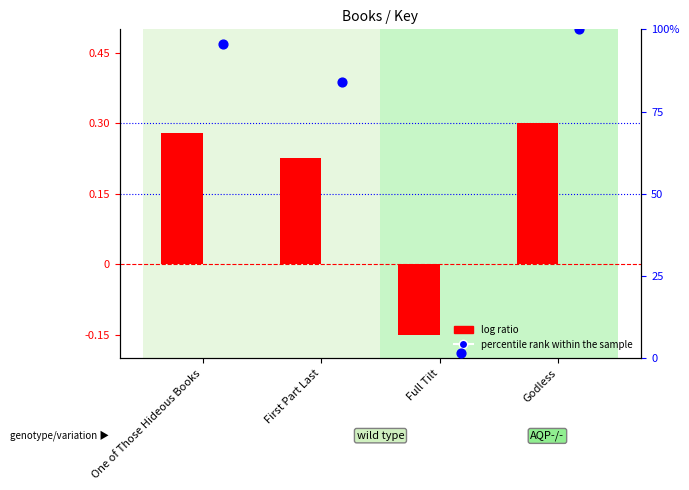

Which series contains the highest Y value?

percentile rank within the sample